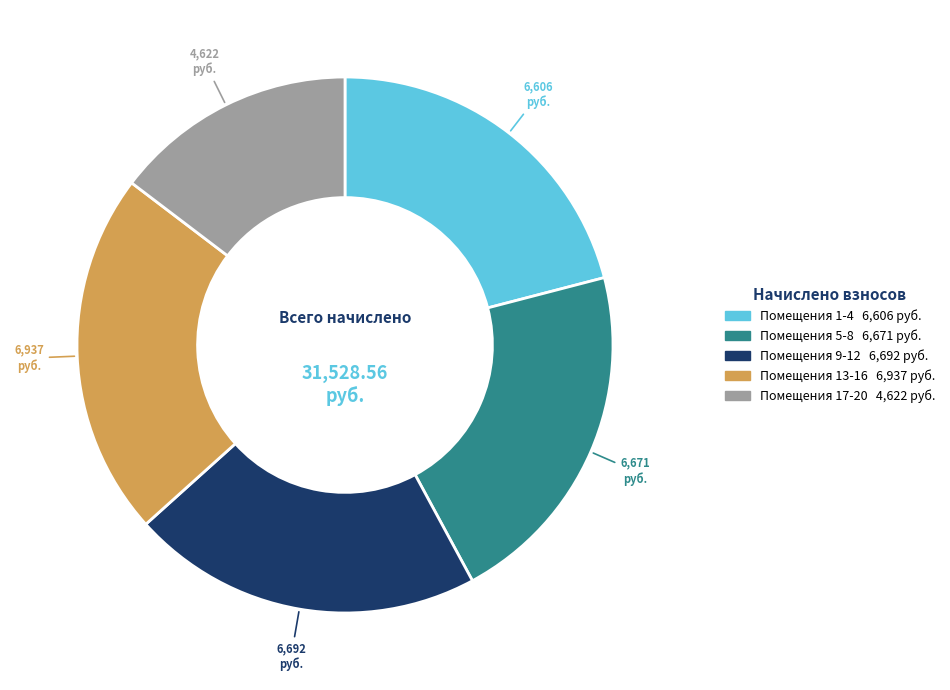

Is there any slice that represents more than half of the pie?

No